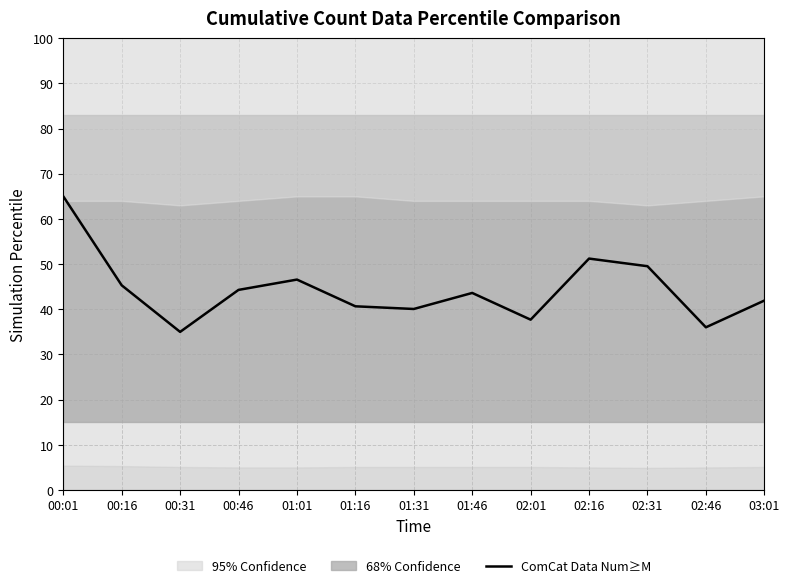

Is it true that the value at 02:31 is 81.7?

False